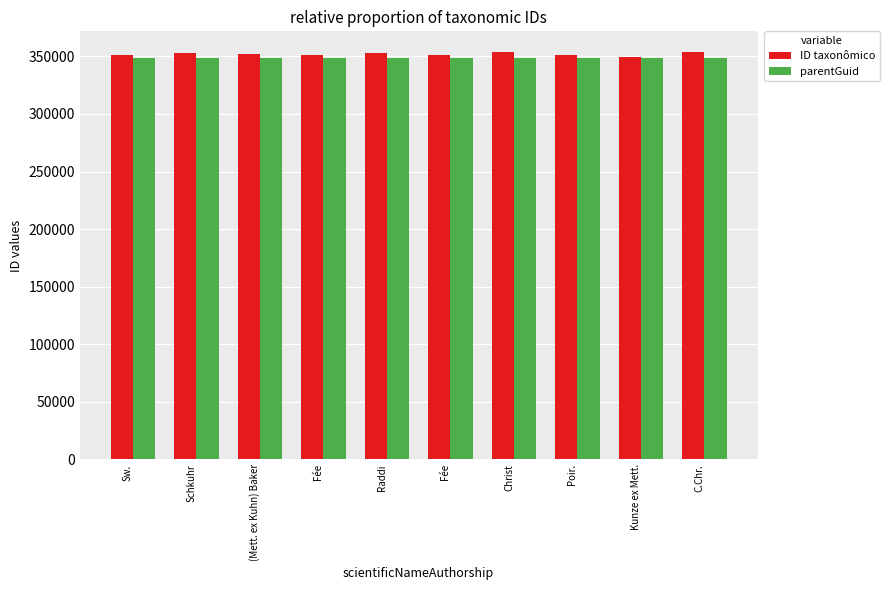

Does the chart contain any negative values?

No